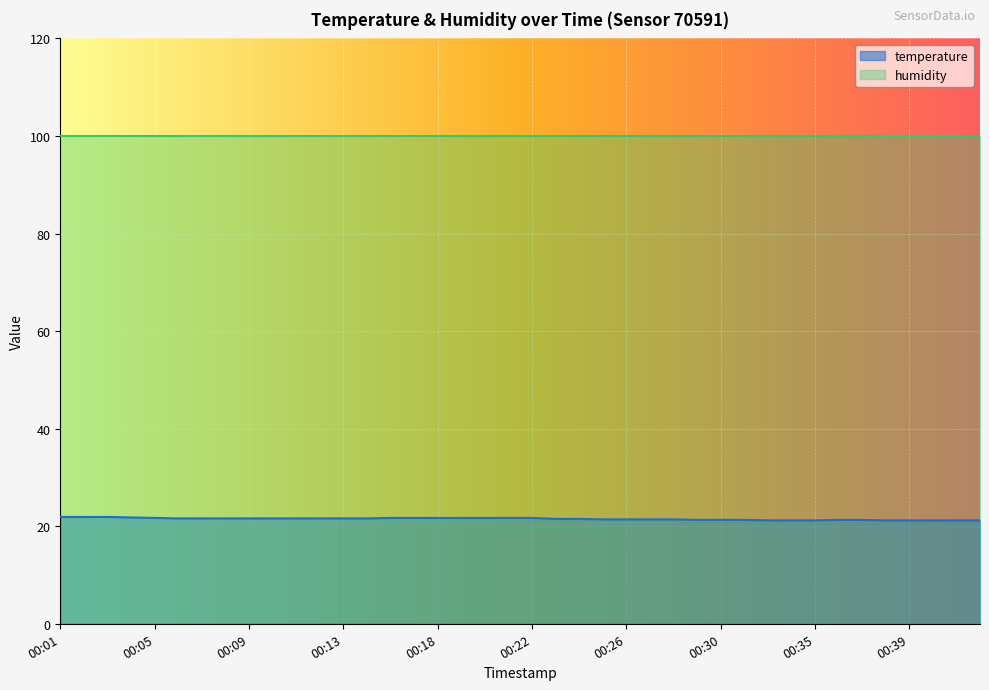

True or false: there are more than 2 points higher than both neighbors.

False